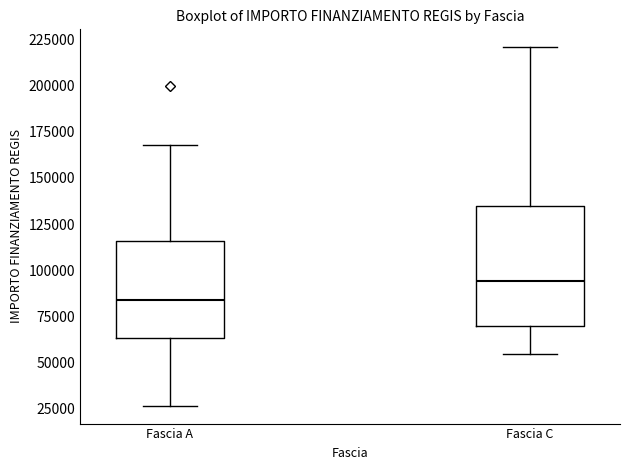

Which box is the tallest, from its lower edge to its upper edge?

Fascia C